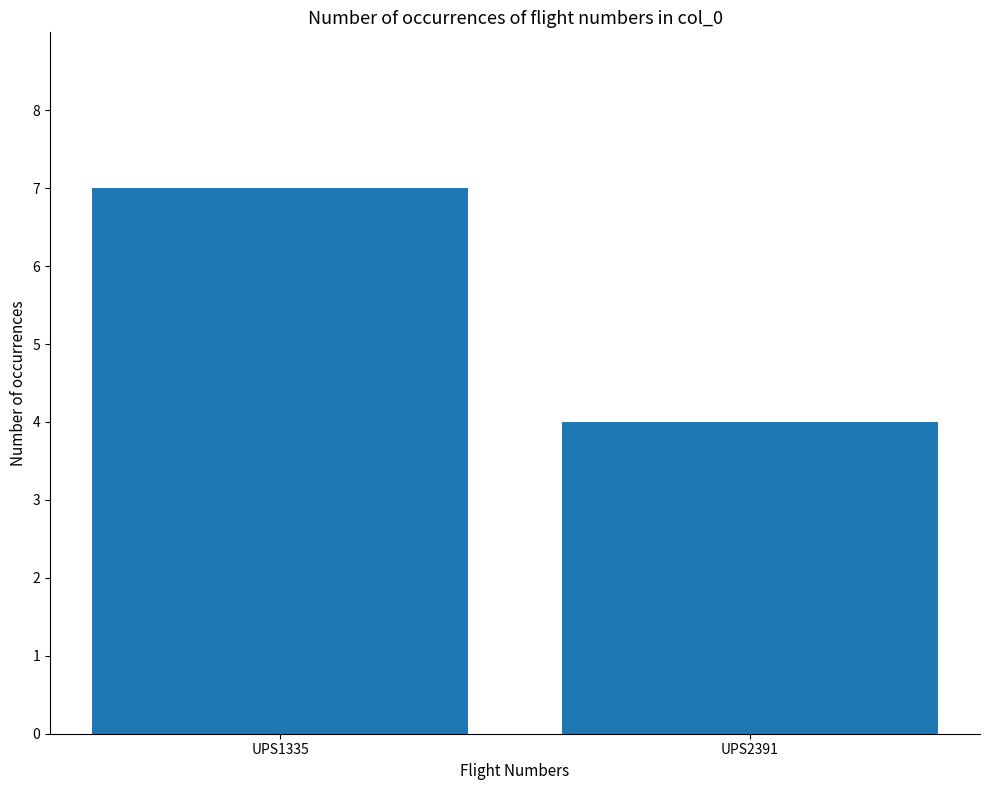

Rank the categories by value from lowest to highest.

UPS2391, UPS1335